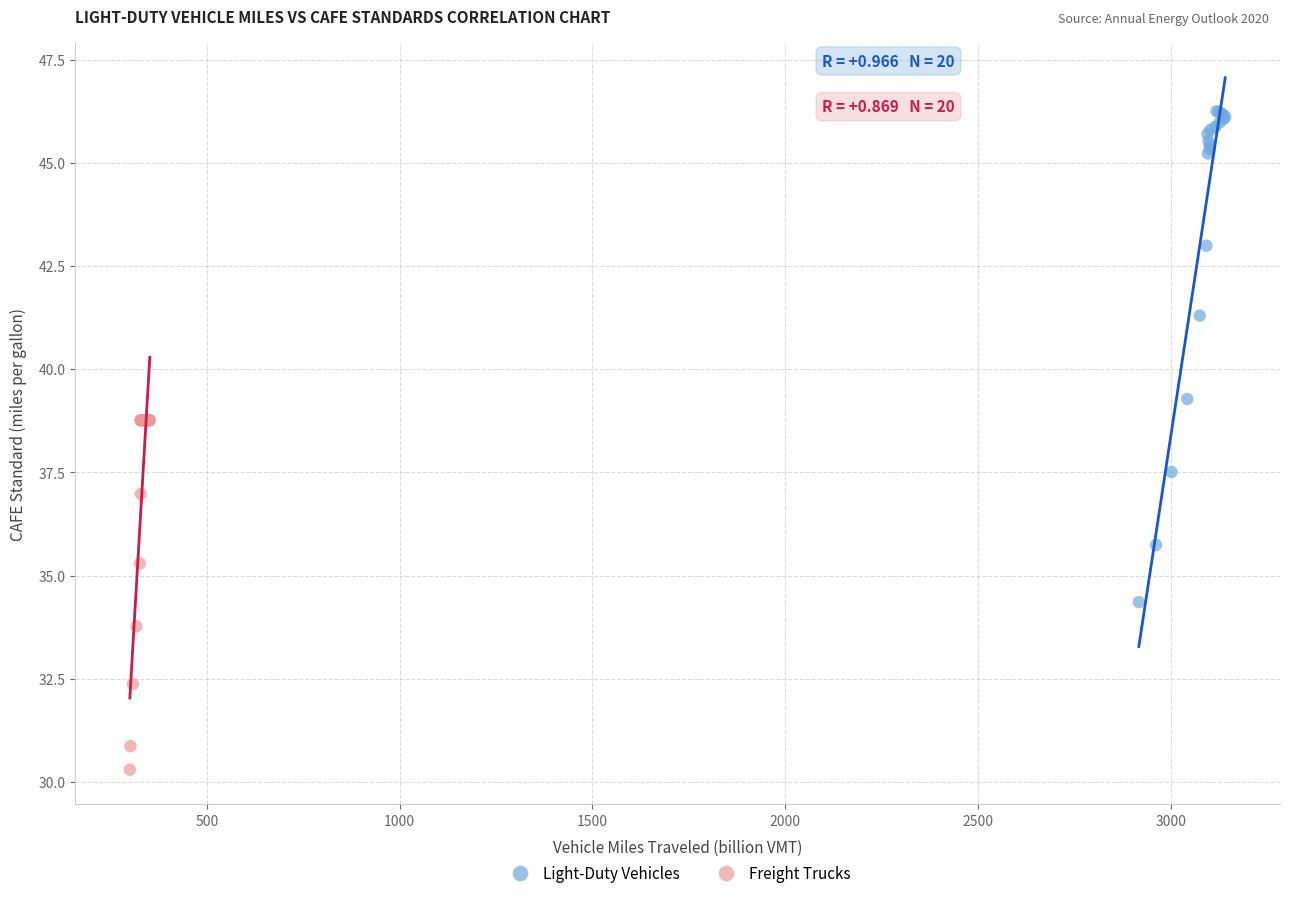

Which series reaches the maximum Y coordinate?

Light-Duty Vehicles